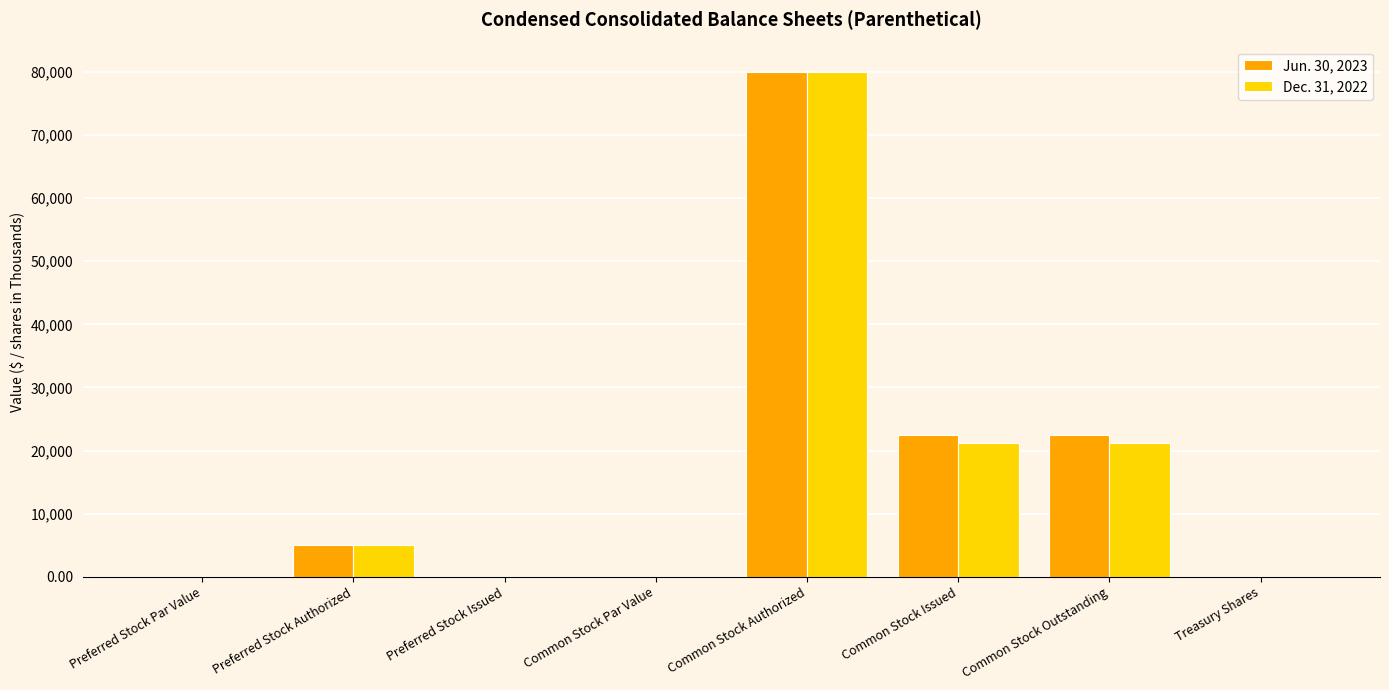

At which category is the sum across all series the highest?

Common Stock Authorized